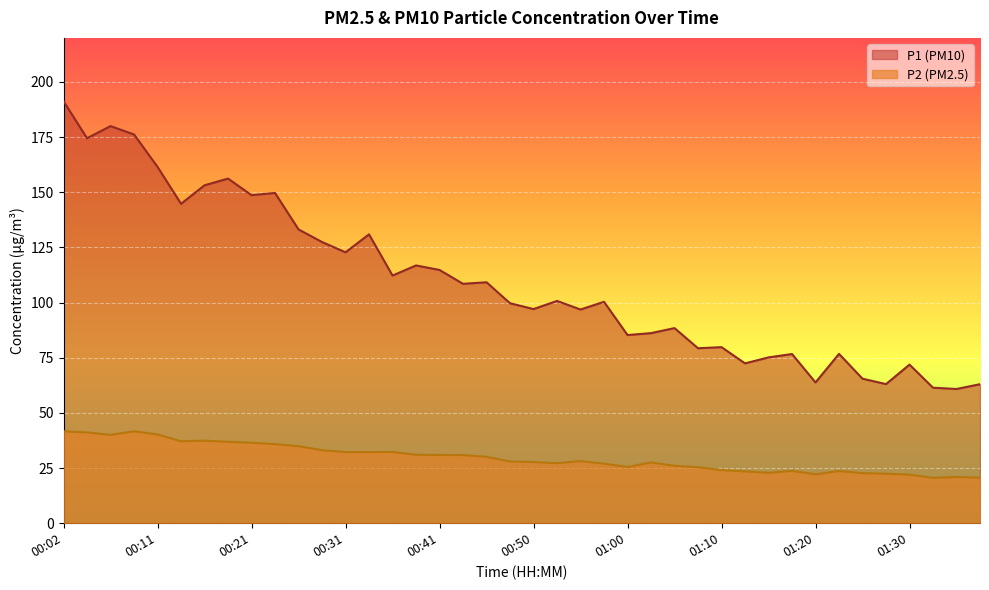

What is the sum of all P1 values?

4375.9